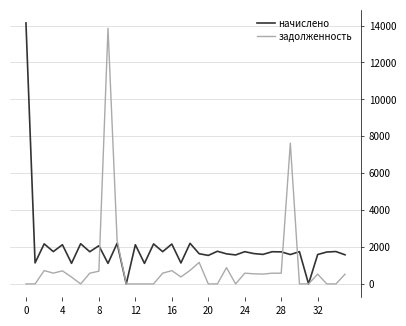

What is the highest value of the начислено series?

14143.4